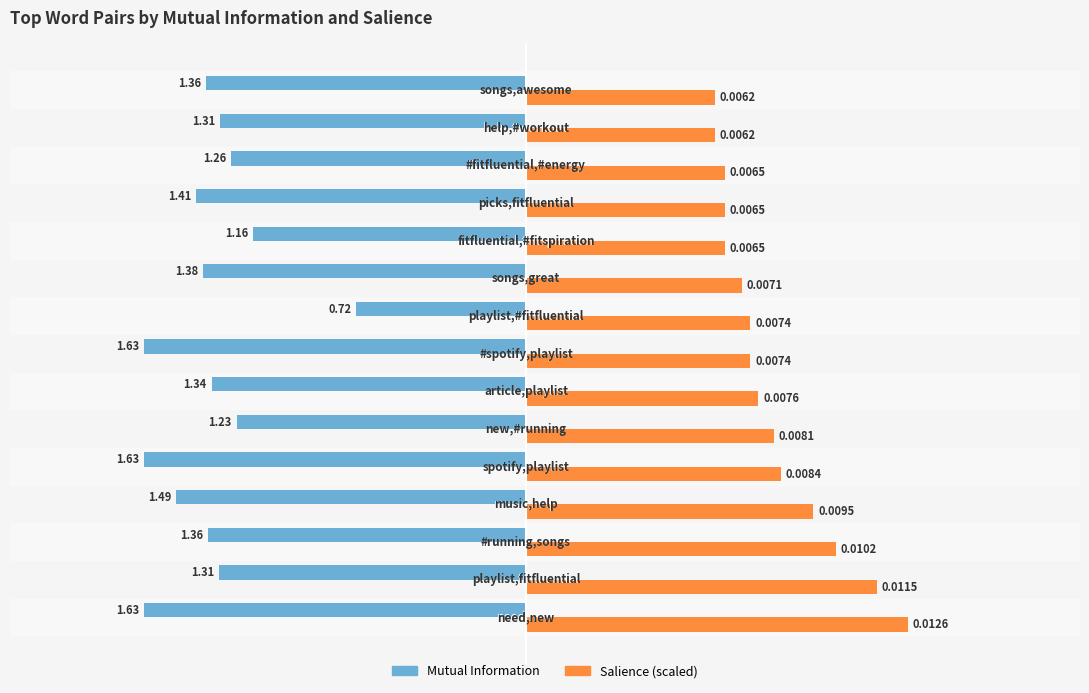

Which series has the widest spread of values?

Mutual Information